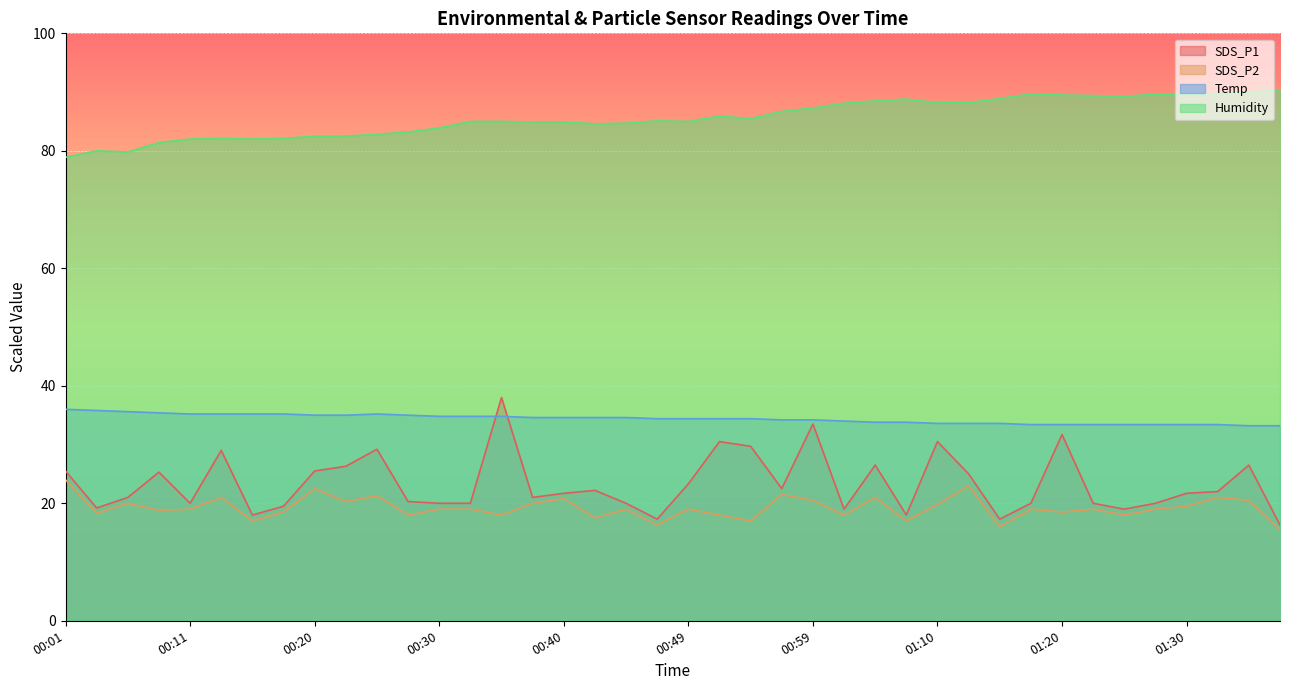

The SDS_P2 series shows 26.4 at 00:08. True or false?

False